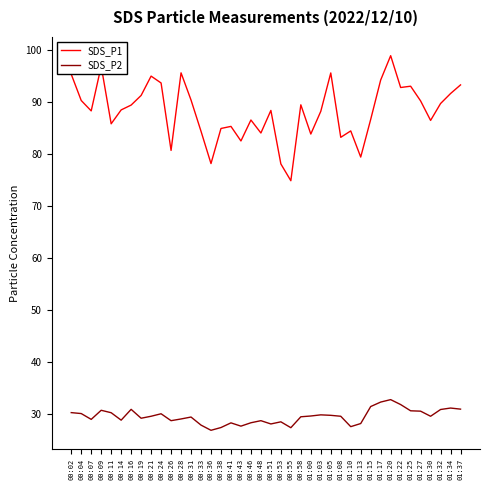

True or false: SDS_P1 and SDS_P2 cross at least once.

False